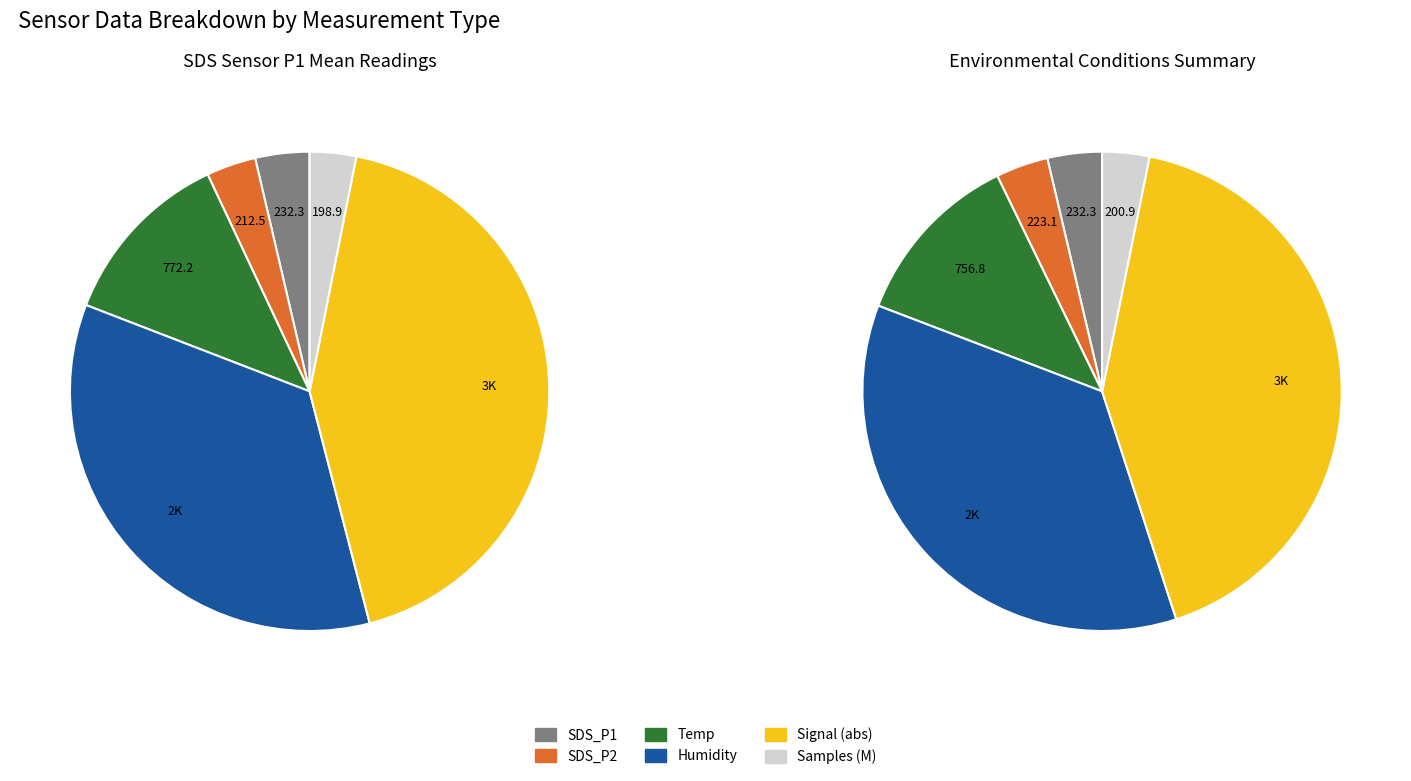

Is 19 the majority of the pie?

No